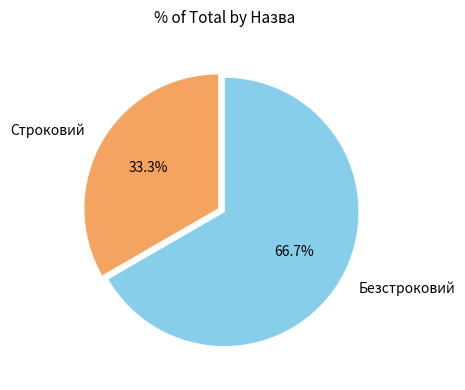

What percentage is the Безстроковий slice, to the nearest percent?

67%